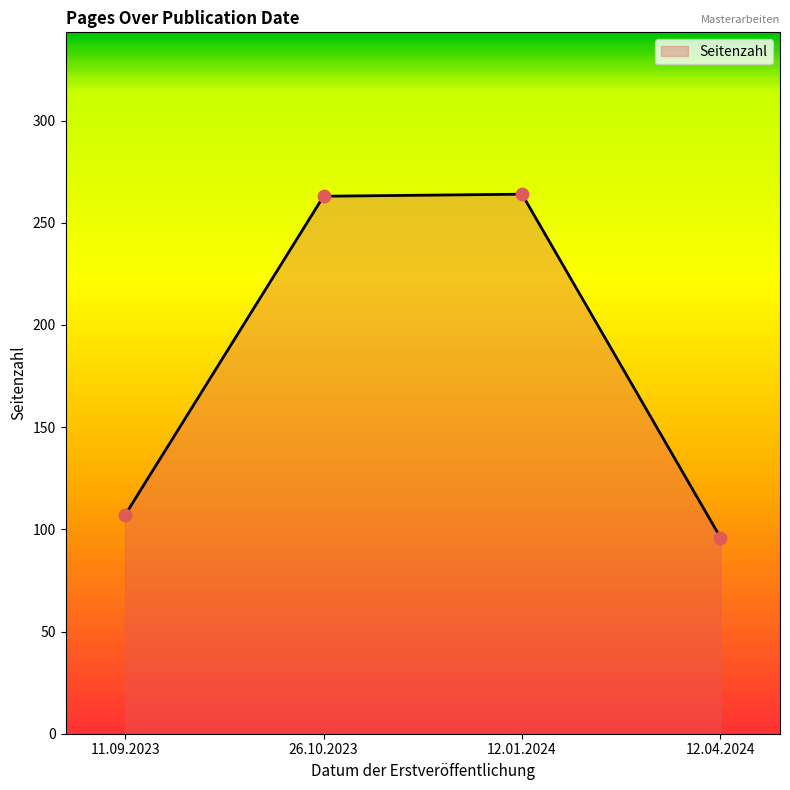

What is the change in value from 26.10.2023 to 12.04.2024?

-167